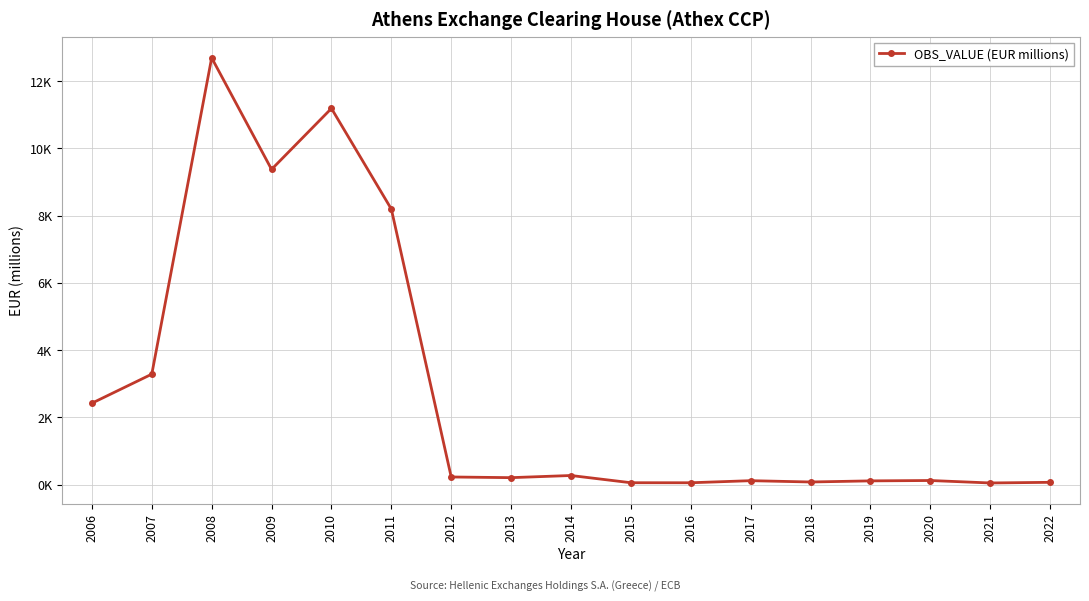

What is the value of the 15th point from the left?

122.0